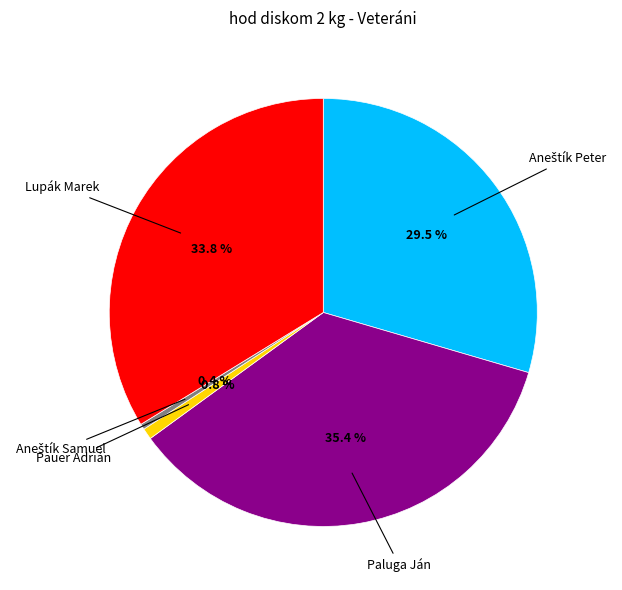

Is there a majority slice in this chart?

No